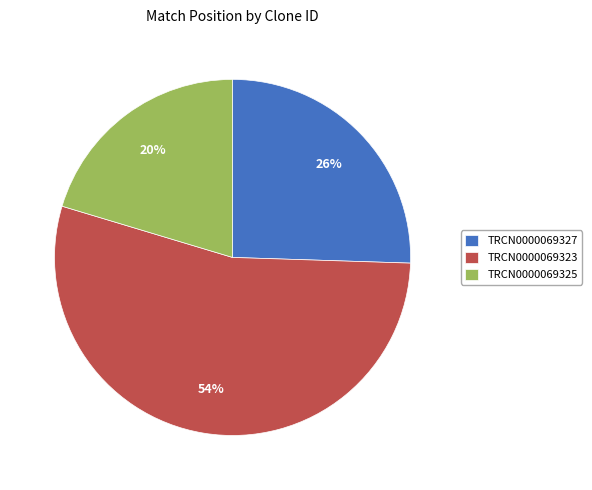

Do TRCN0000069327 and TRCN0000069323 together represent more than half of the pie?

Yes